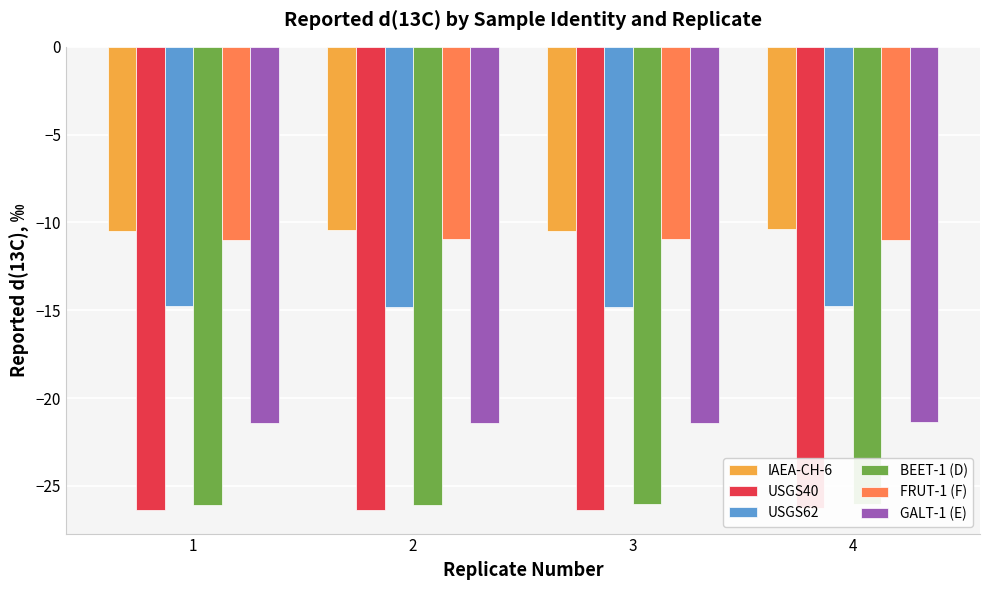

Is it true that USGS62 equals -14.8 at 4?

True